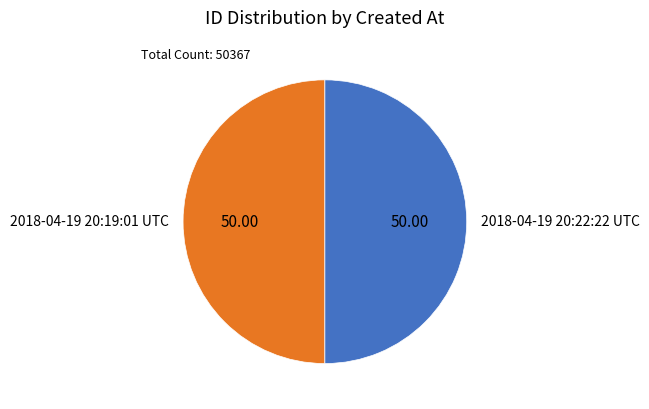

Approximately how many times larger is the value at 2018-04-19 20:19:01 UTC compared to 2018-04-19 20:22:22 UTC?

1.0